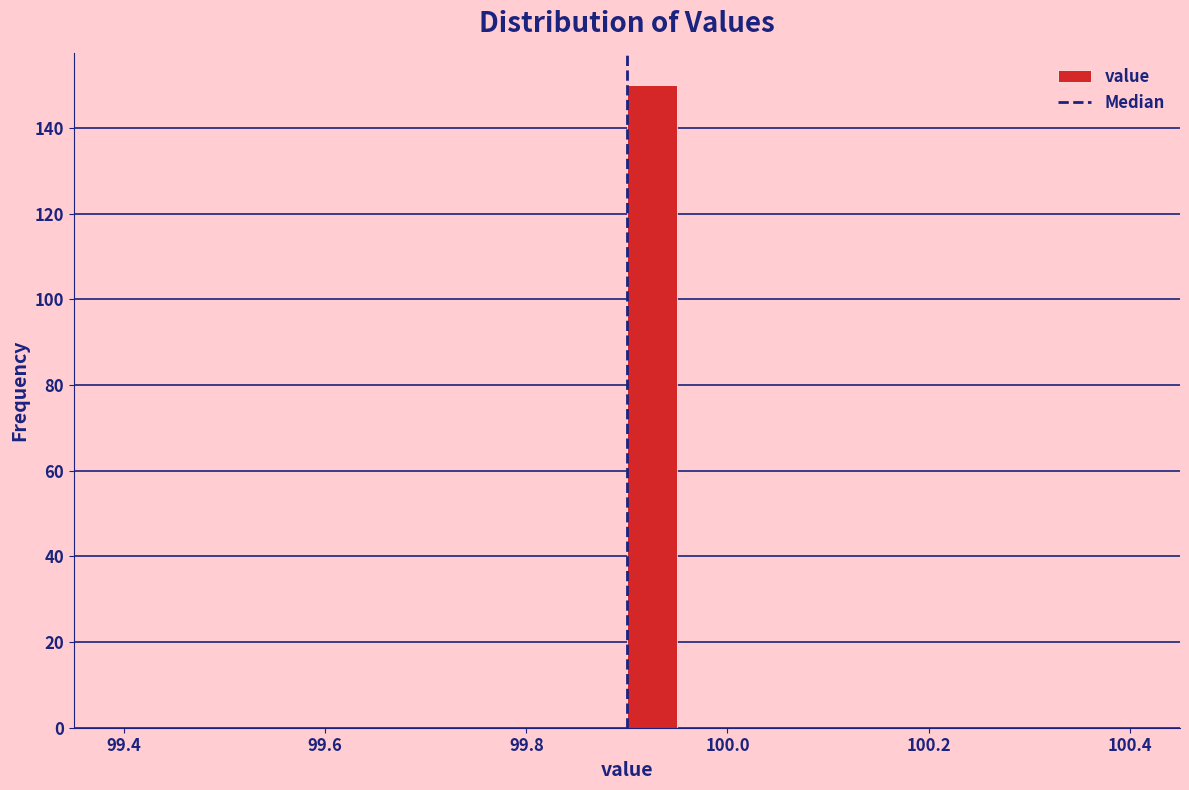

Around what value on the x-axis is the tallest bar? Give the approximate position of its centre, as read against the axis.

99.92